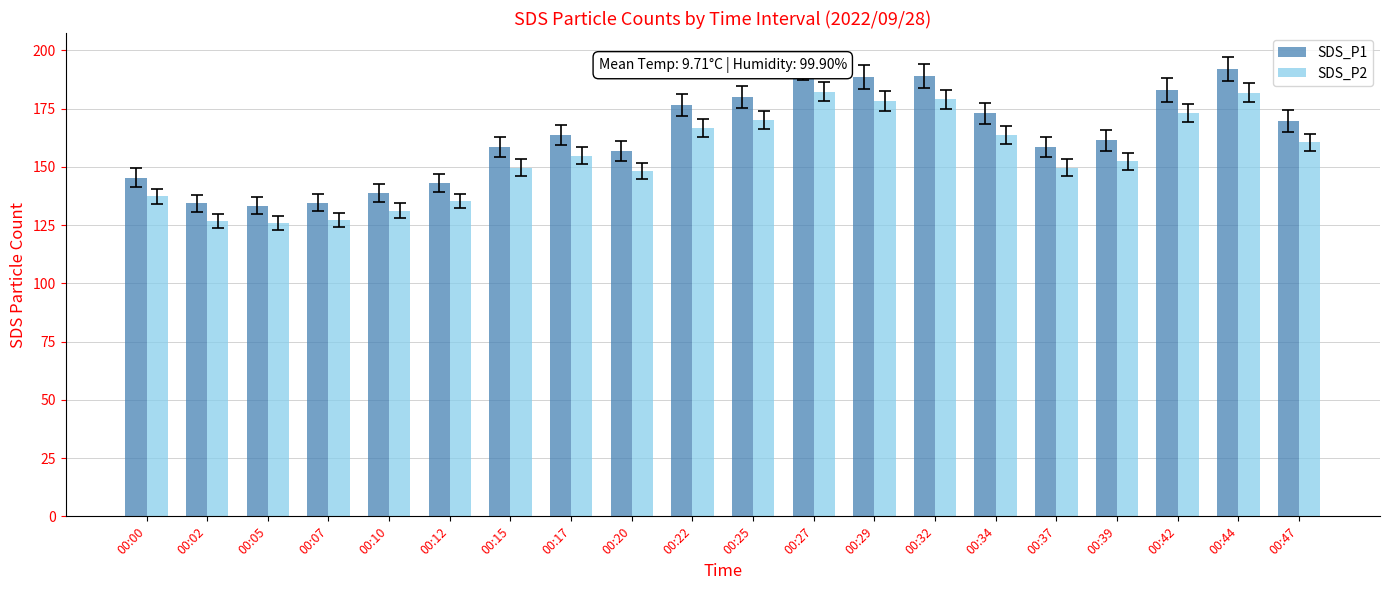

Reading right to left, what are all the values shown in this chart?

SDS_P1: 00:47=169.8	00:44=192.2	00:42=183.0	00:39=161.4	00:37=158.4	00:34=172.9	00:32=189.1	00:29=188.6	00:27=192.4	00:25=179.9	00:22=176.5	00:20=156.8	00:17=163.6	00:15=158.4	00:12=143.0	00:10=138.9	00:07=134.5	00:05=133.3	00:02=134.4	00:00=145.4
SDS_P2: 00:47=160.5	00:44=181.9	00:42=173.1	00:39=152.4	00:37=149.7	00:34=163.6	00:32=178.9	00:29=178.2	00:27=182.2	00:25=170.2	00:22=166.7	00:20=148.1	00:17=154.8	00:15=149.7	00:12=135.3	00:10=131.2	00:07=127.2	00:05=126.0	00:02=126.9	00:00=137.4